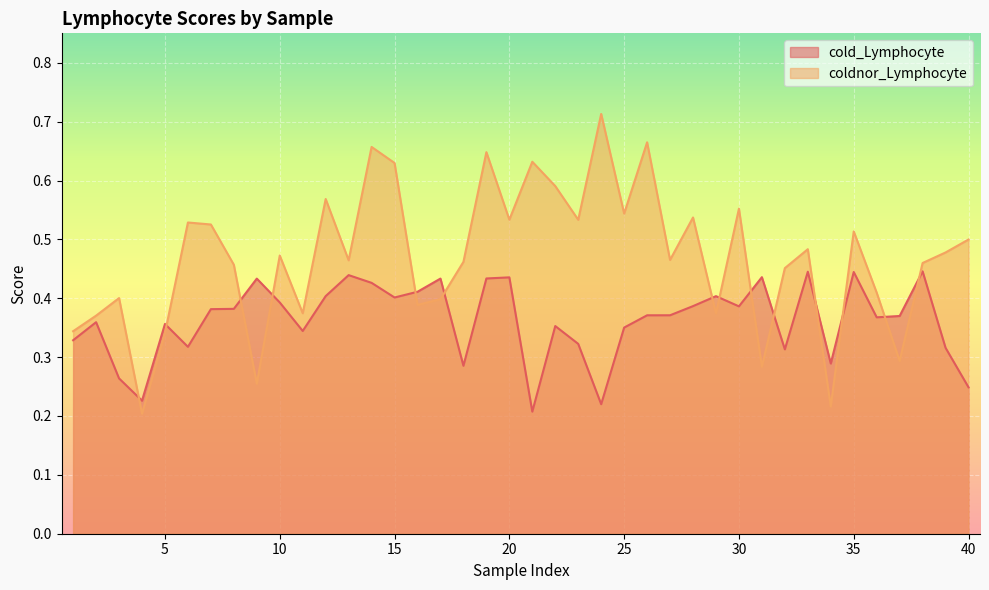

How many lines are shown in the chart?

2